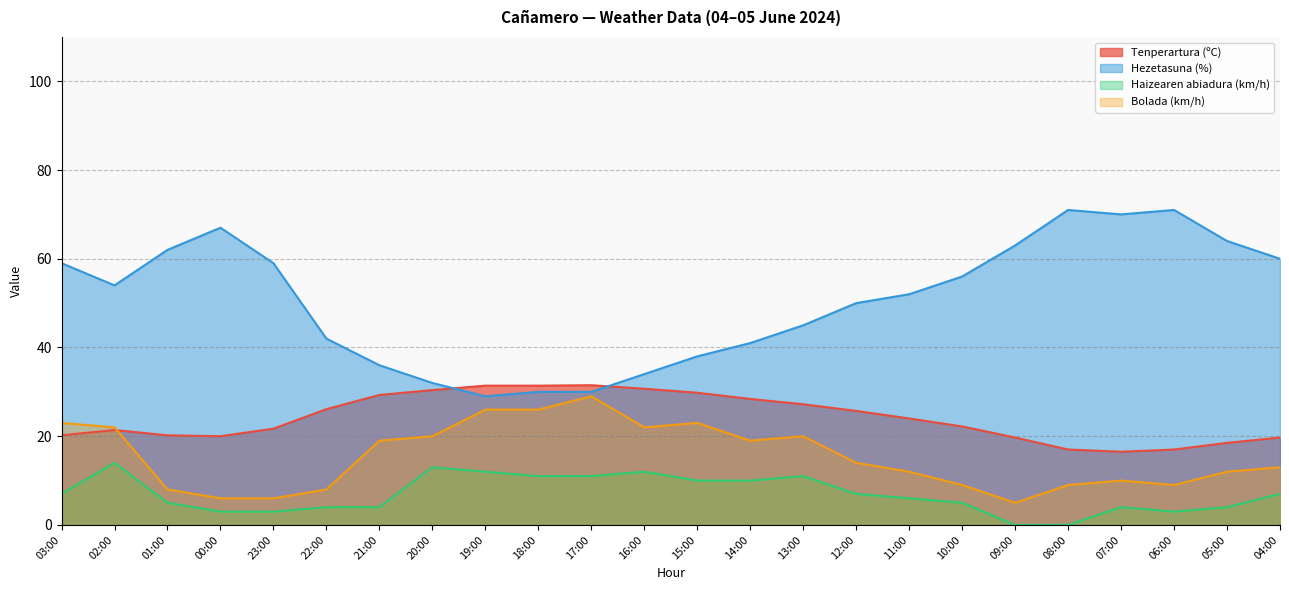

What is the spread (max minus min) of values at 20:00?

19.0